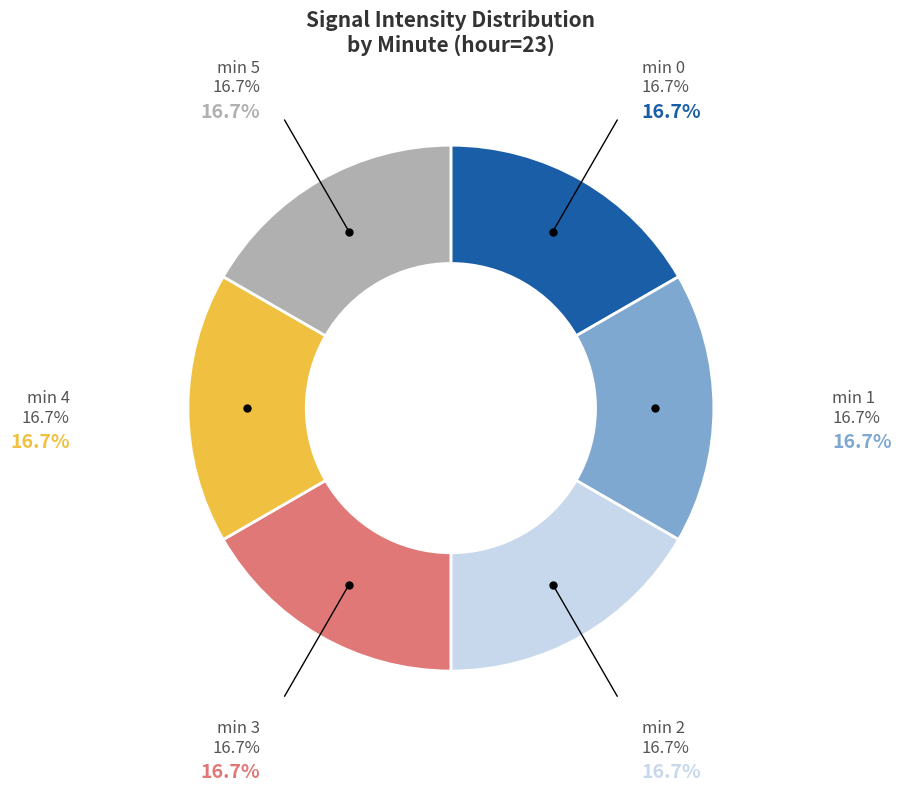

Does any single category account for the majority?

No